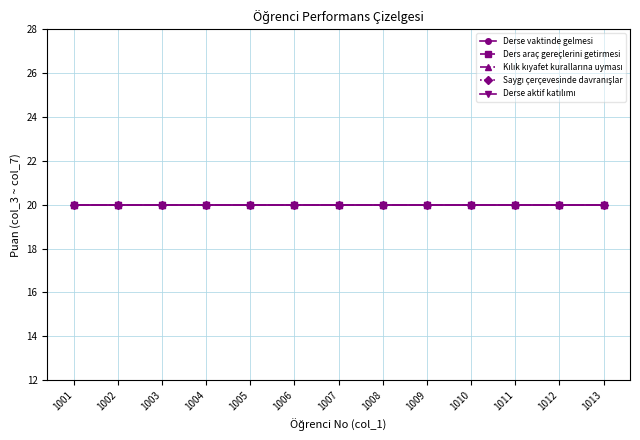

Is it true that TOPLAM equals 66 at 1007?

False